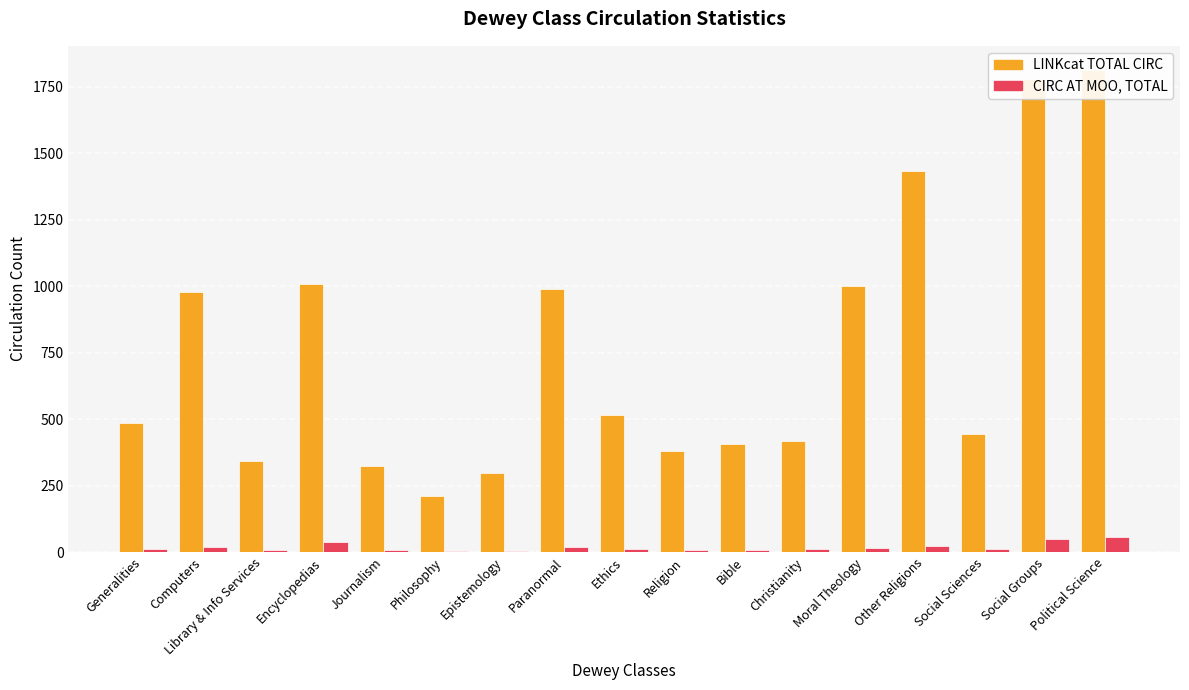

Count the number of data series in this chart.

2